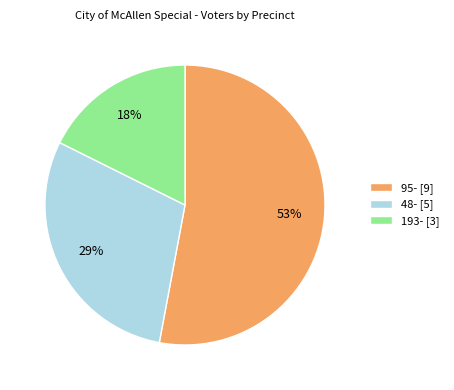

To the nearest percent, what is the difference between the largest and smallest slice percentages?

35%